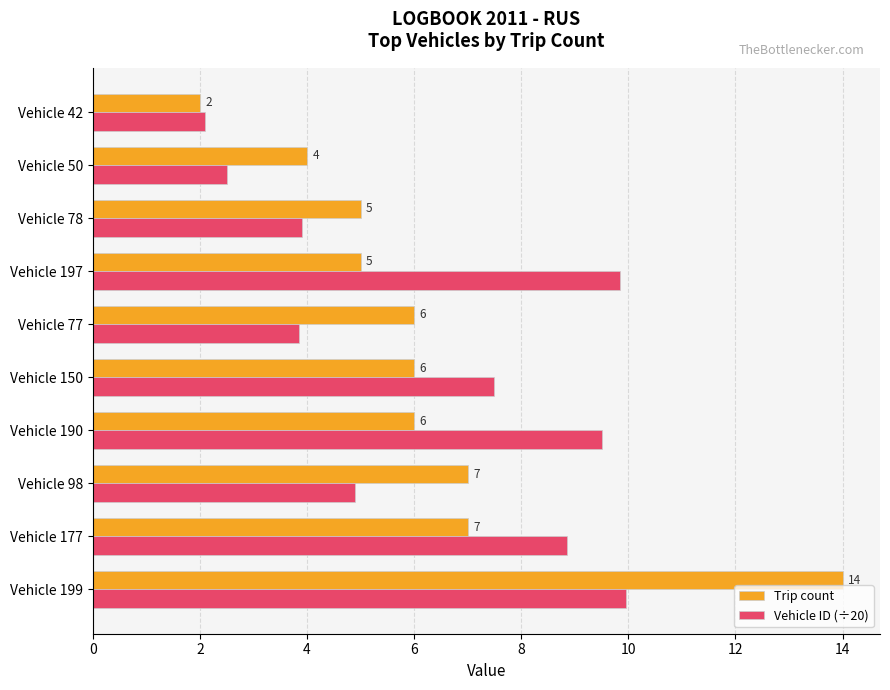

What is the sum of all Trip count values?

62.0